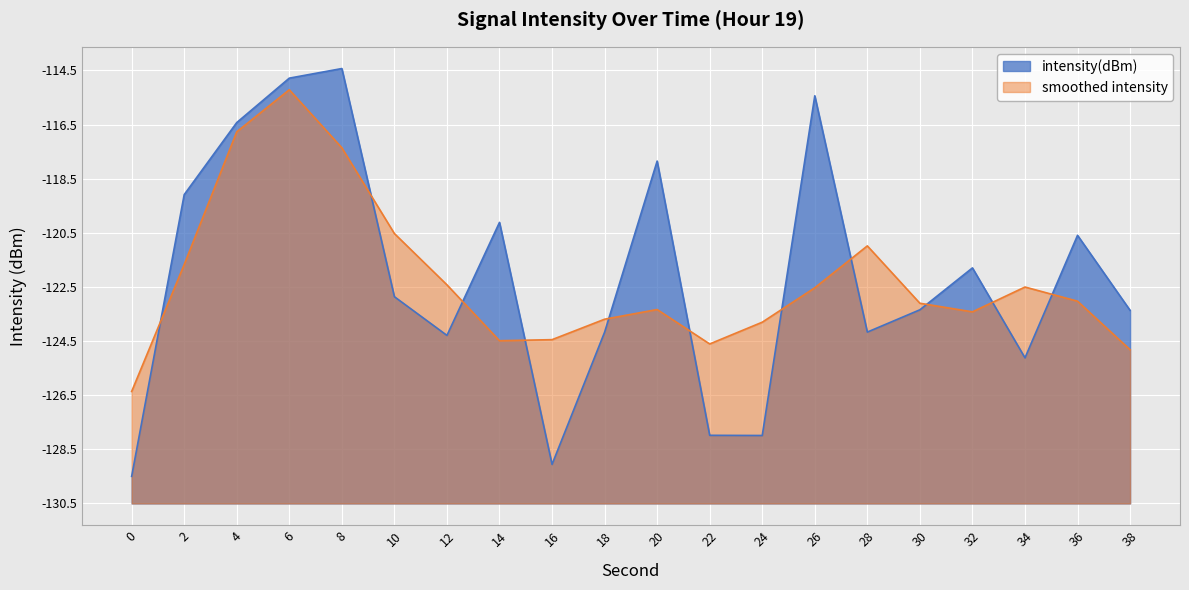

Does the chart display data point markers on the line(s)?

No